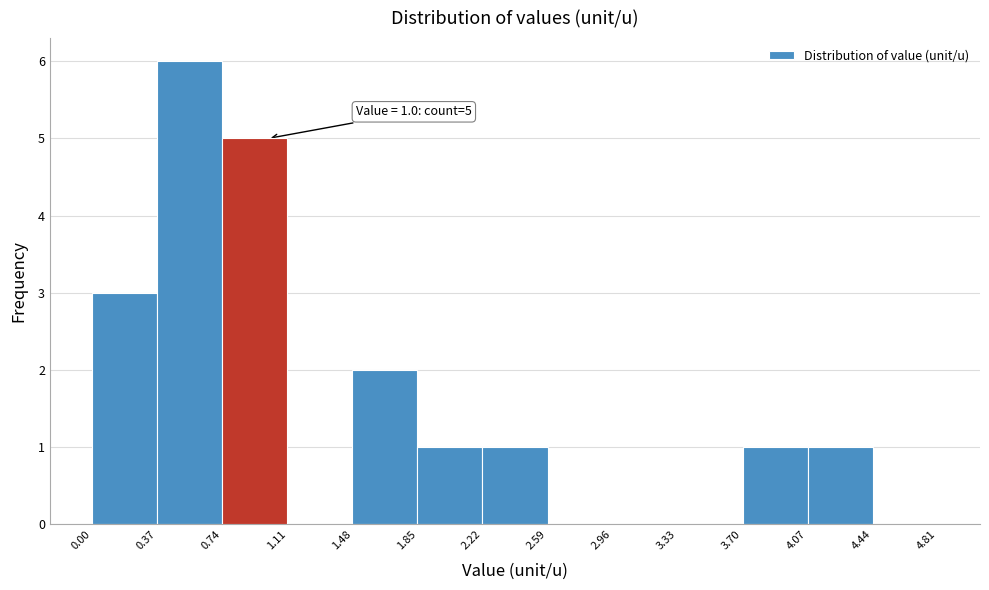

Which range on the x-axis has the tallest bar?

0.37 to 0.74